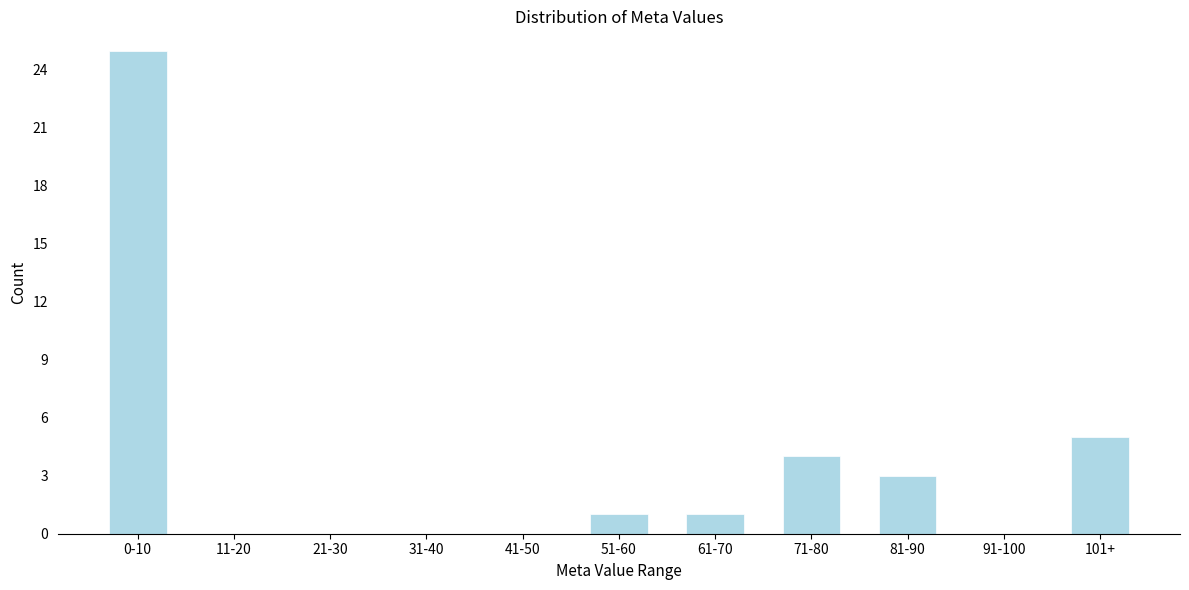

Reading left to right, what are all the values shown in this chart?

0-10=25	11-20=0	21-30=0	31-40=0	41-50=0	51-60=1	61-70=1	71-80=4	81-90=3	91-100=0	101+=5